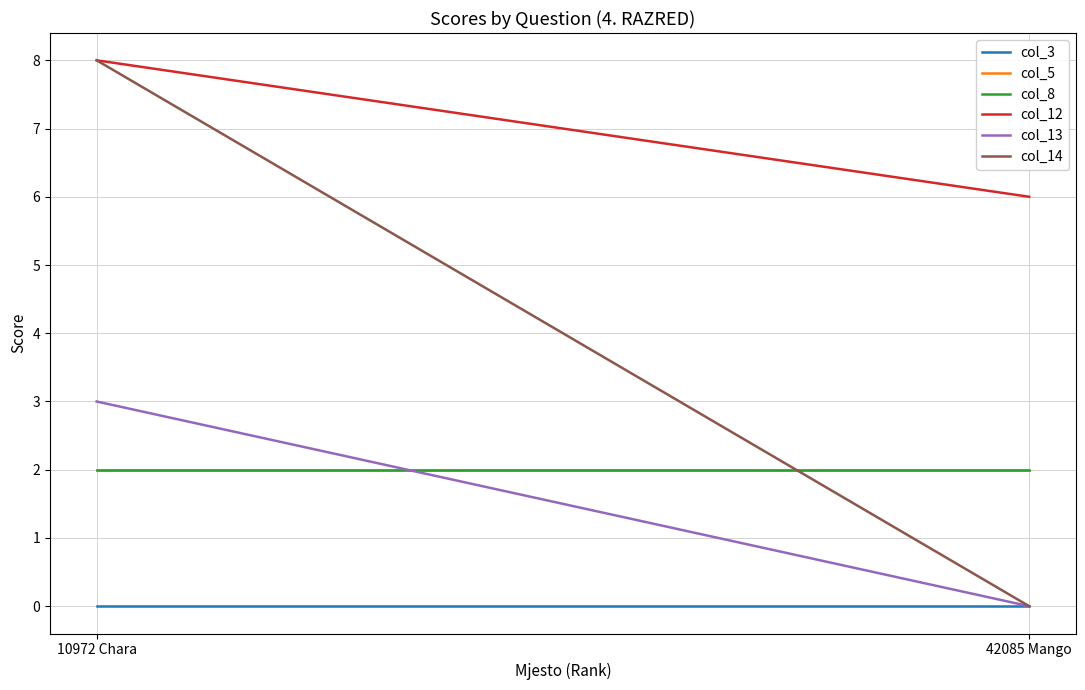

The value of col_14 at 42085 Mango is -4. True or false?

False